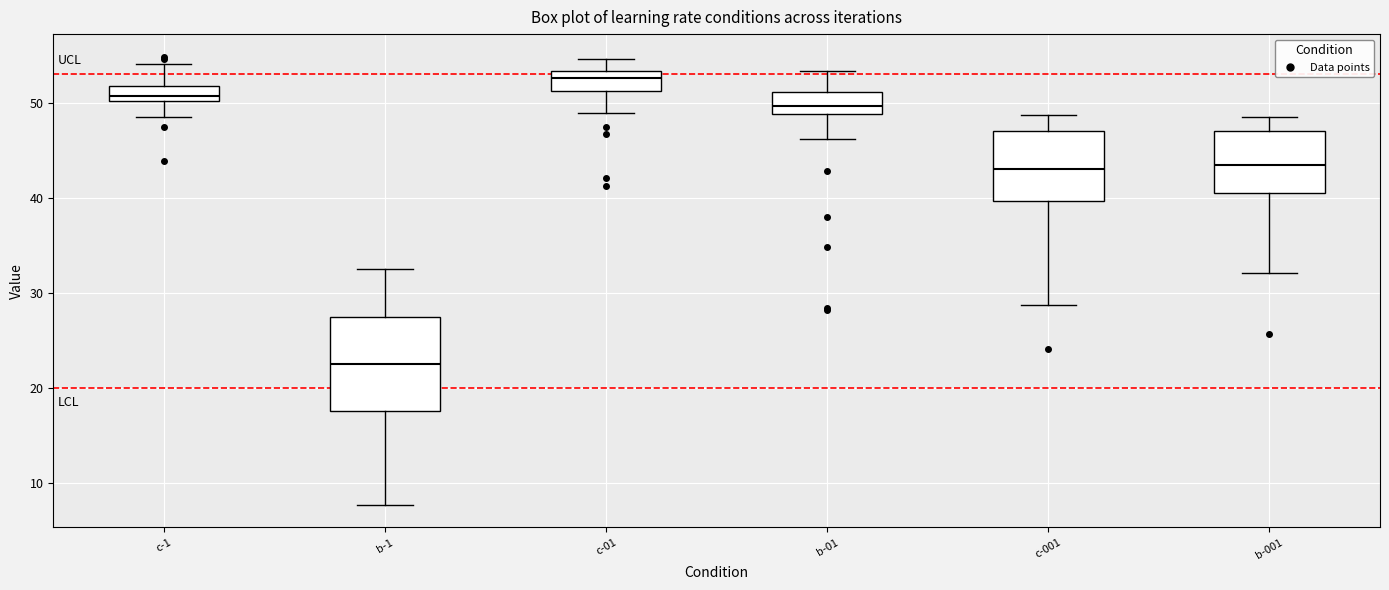

Where does the upper whisker of the box for c-1 end on the y-axis? The values are not printed on the chart, so give them approximately, as read against the axis.

54